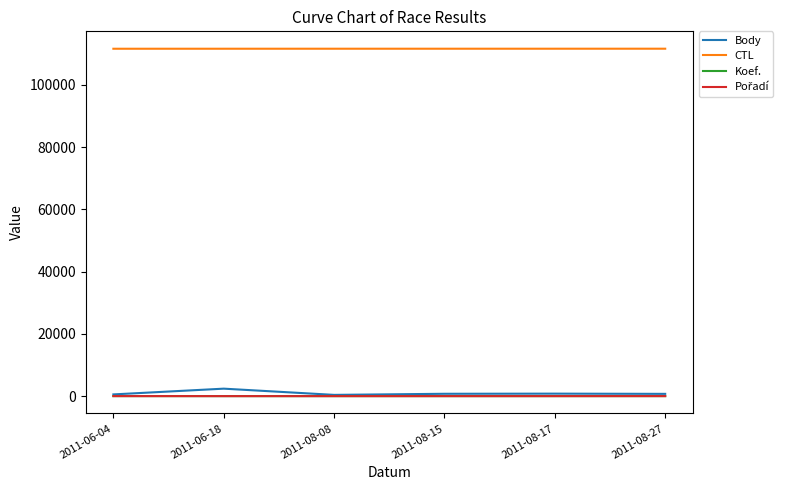

What is the maximum value shown in the chart?

111619